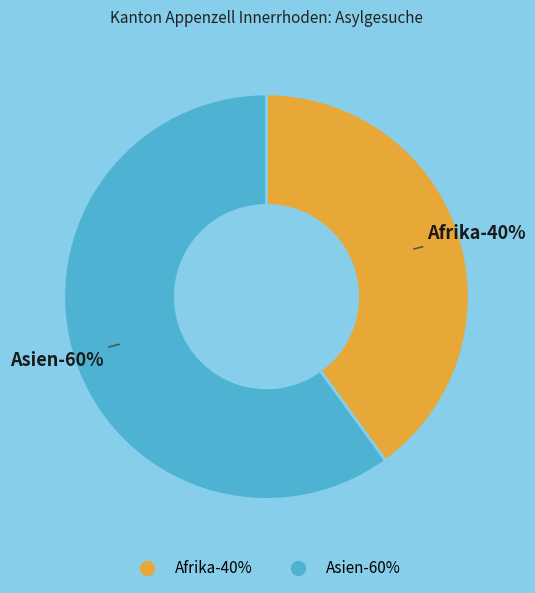

What percentage is the Asien slice, to the nearest percent?

60%